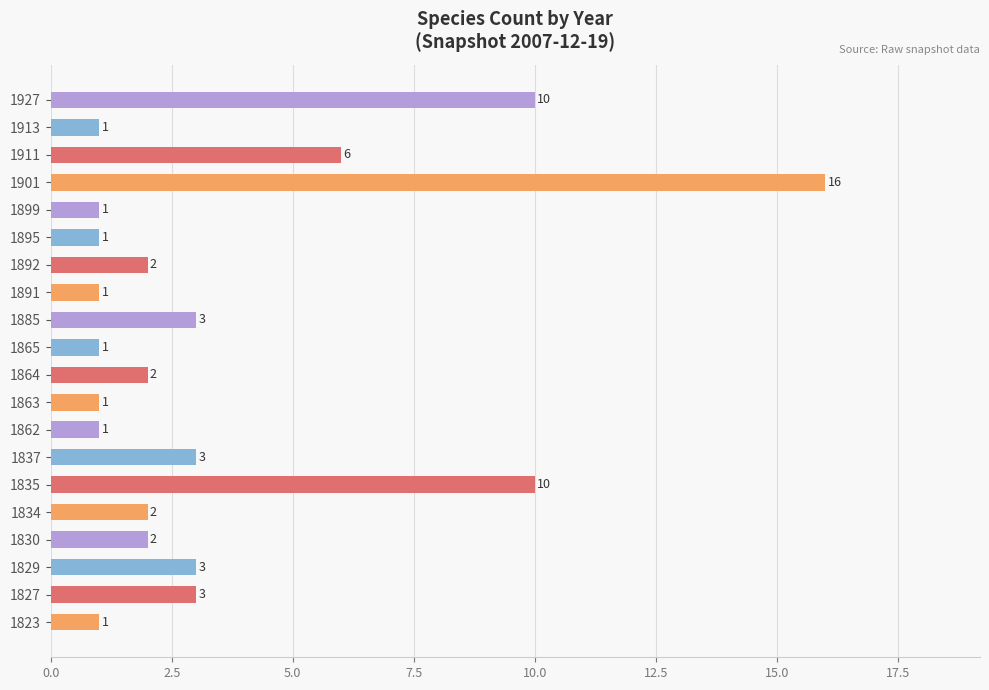

What is the difference between the second highest and minimum values?

9